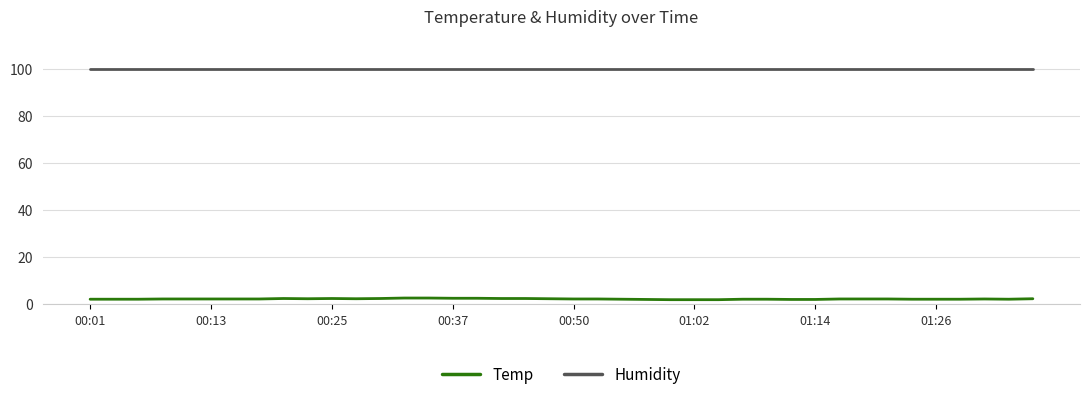

What is the sum of all Humidity values?

3996.0